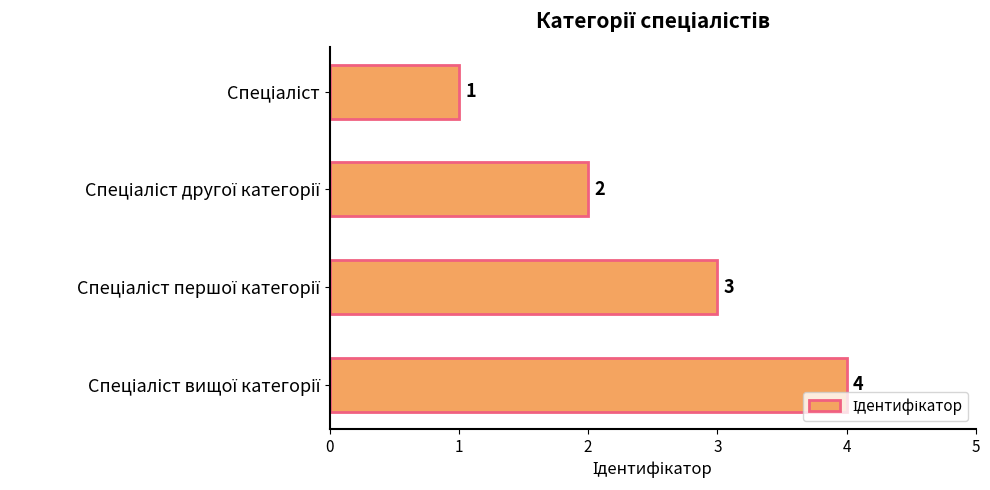

How many values are between 2 and 4?

3